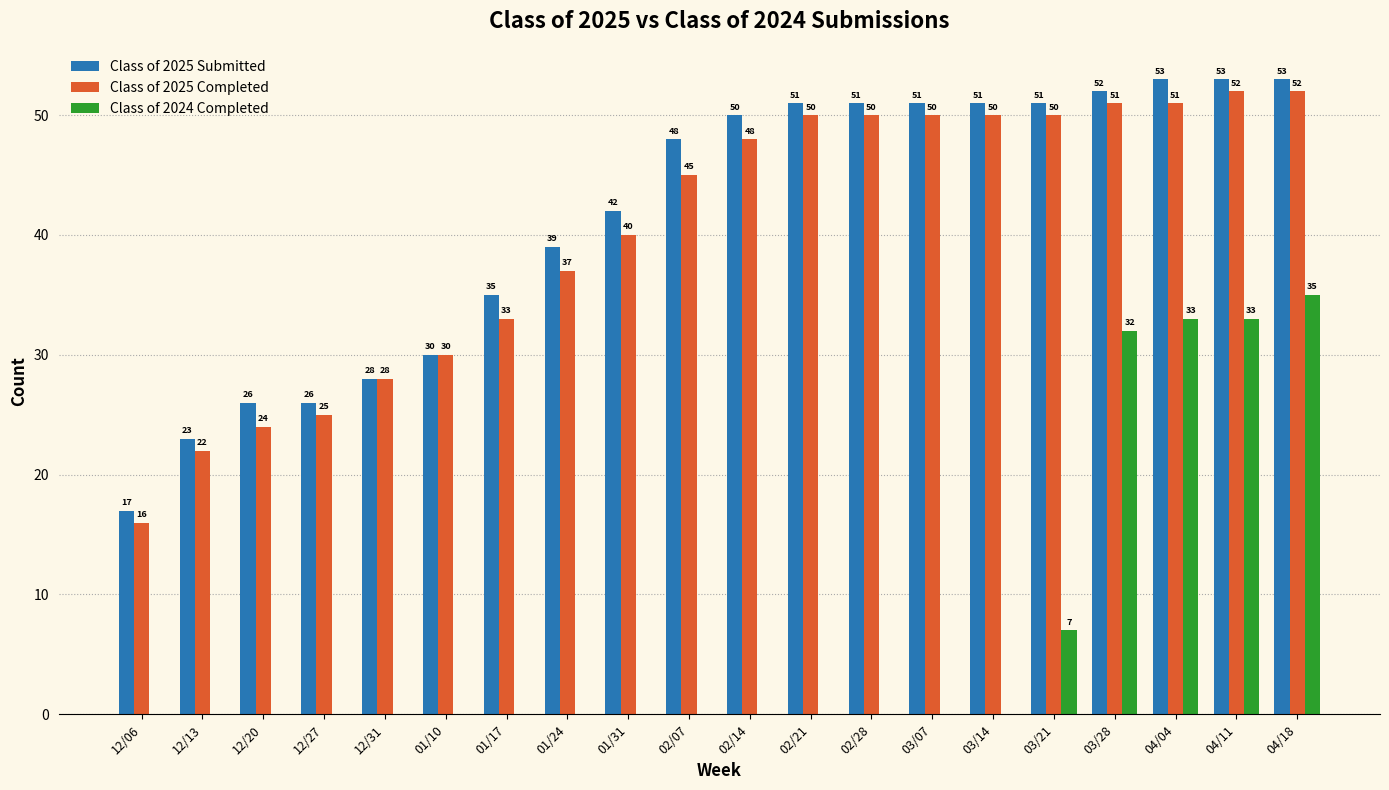

What is the highest value of the Class of 2025 Submitted series?

53